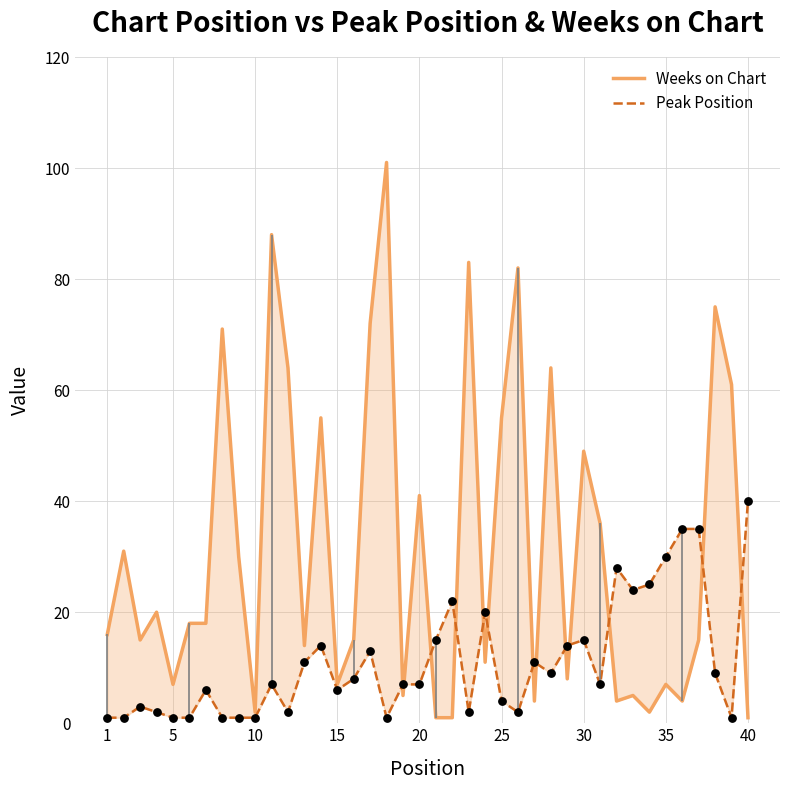

At how many categories does at least one series exceed 99?

1